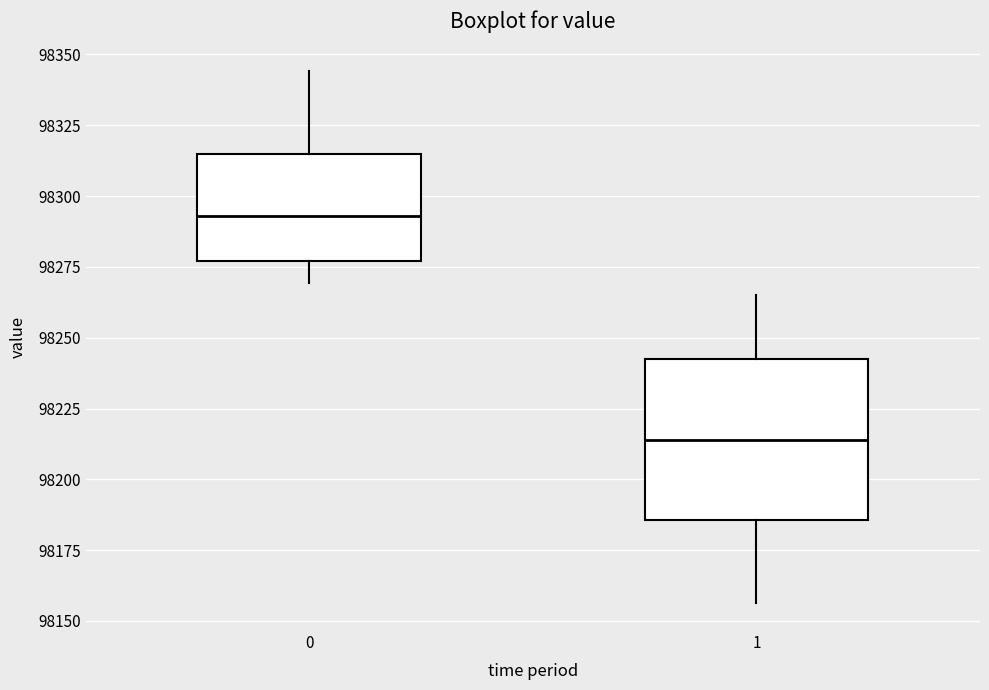

Which box is the tallest, from its lower edge to its upper edge?

1